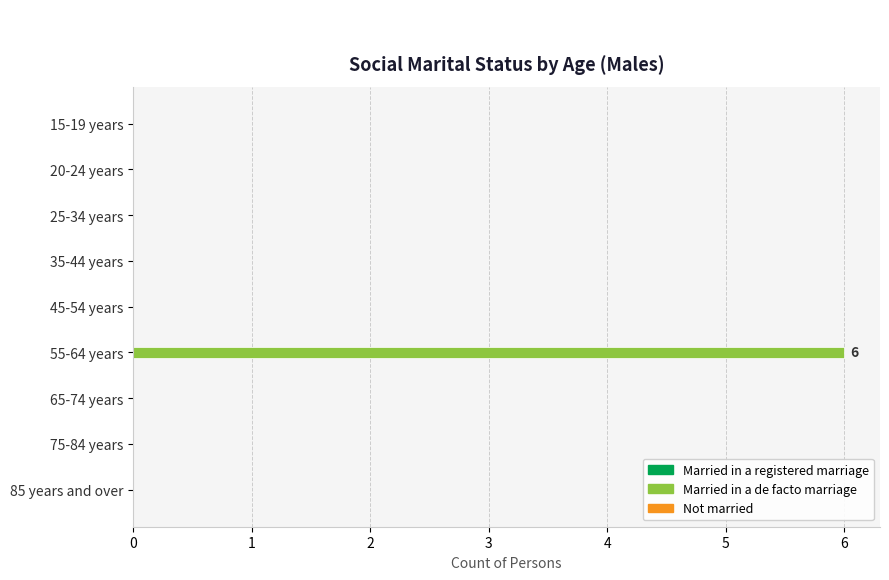

Is it true that the value at 35-44 years is 0?

True